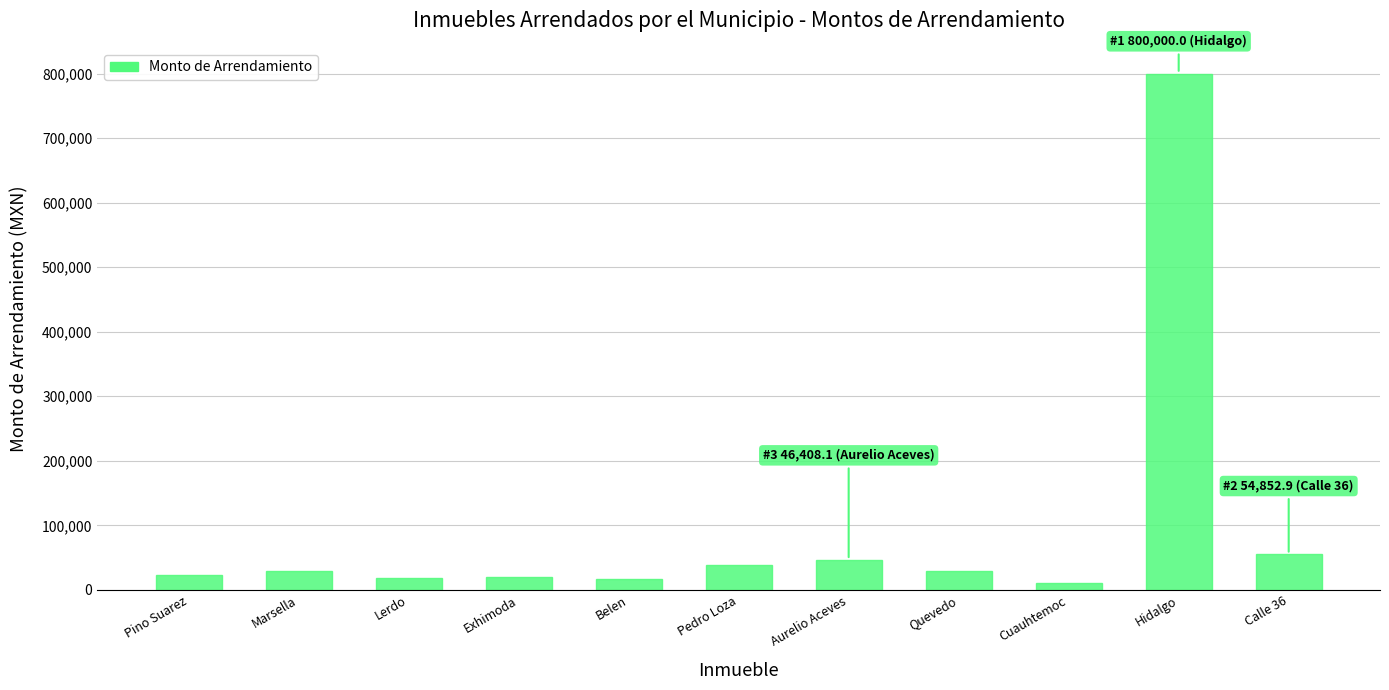

What is the value of the 4th bar from the left?

20600.2